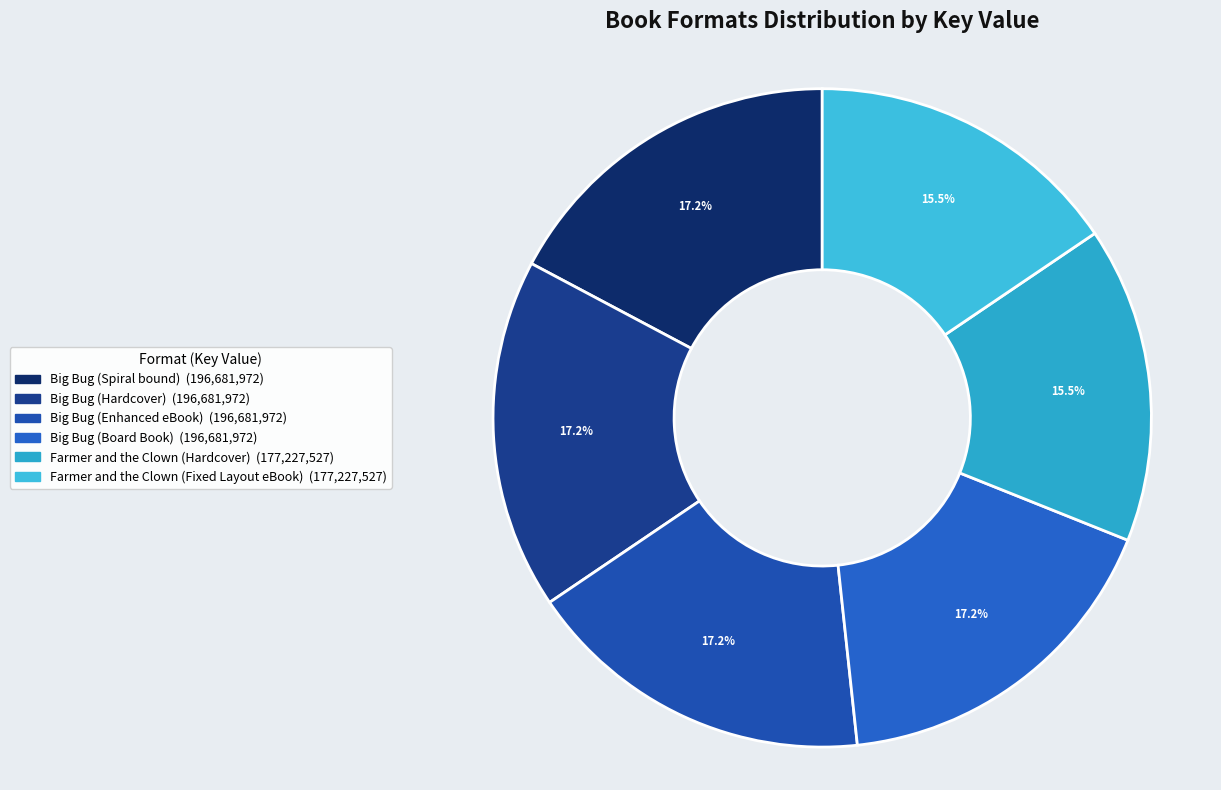

Count the number of slices in the pie.

6